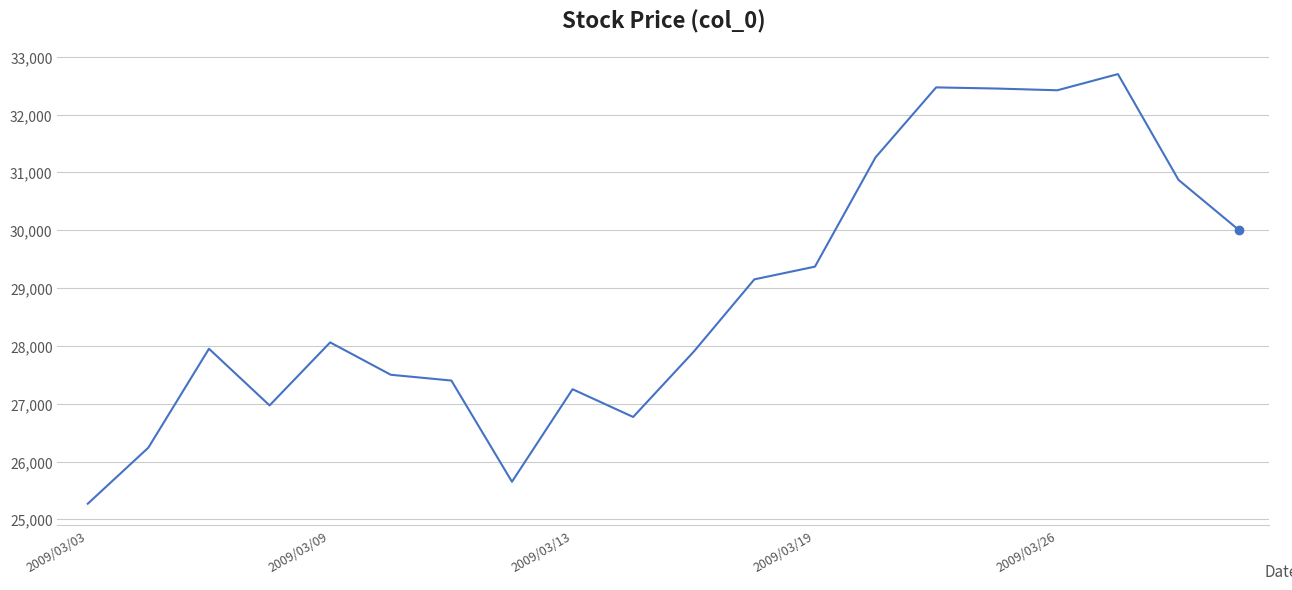

What is the minimum value shown in the chart?

25270